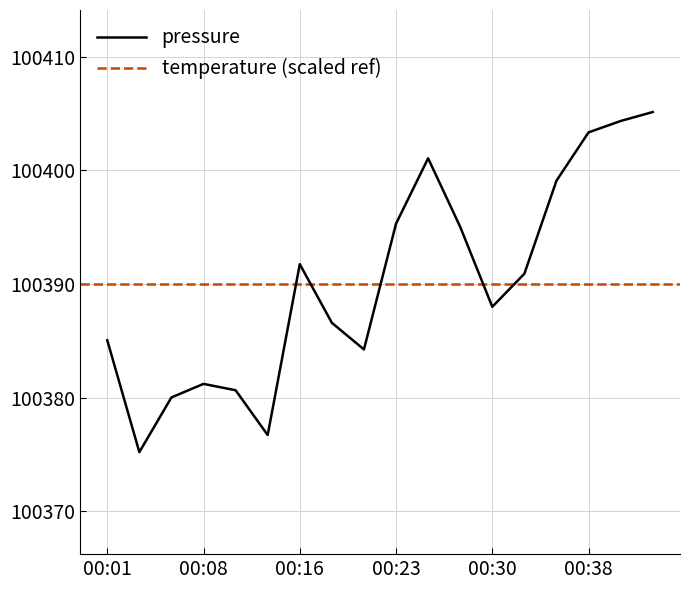

List the labels in order of value, largest first.

00:43, 00:40, 00:38, 00:26, 00:35, 00:23, 00:28, 00:16, 00:33, 00:30, 00:18, 00:01, 00:21, 00:08, 00:11, 00:06, 00:13, 00:04